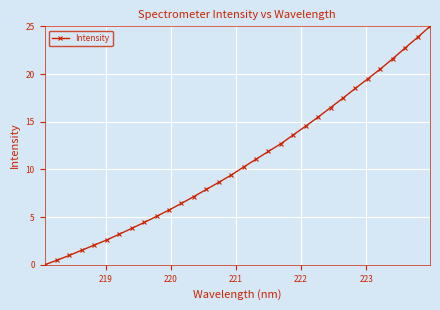

What is the value of the 16th point from the left?

9.4